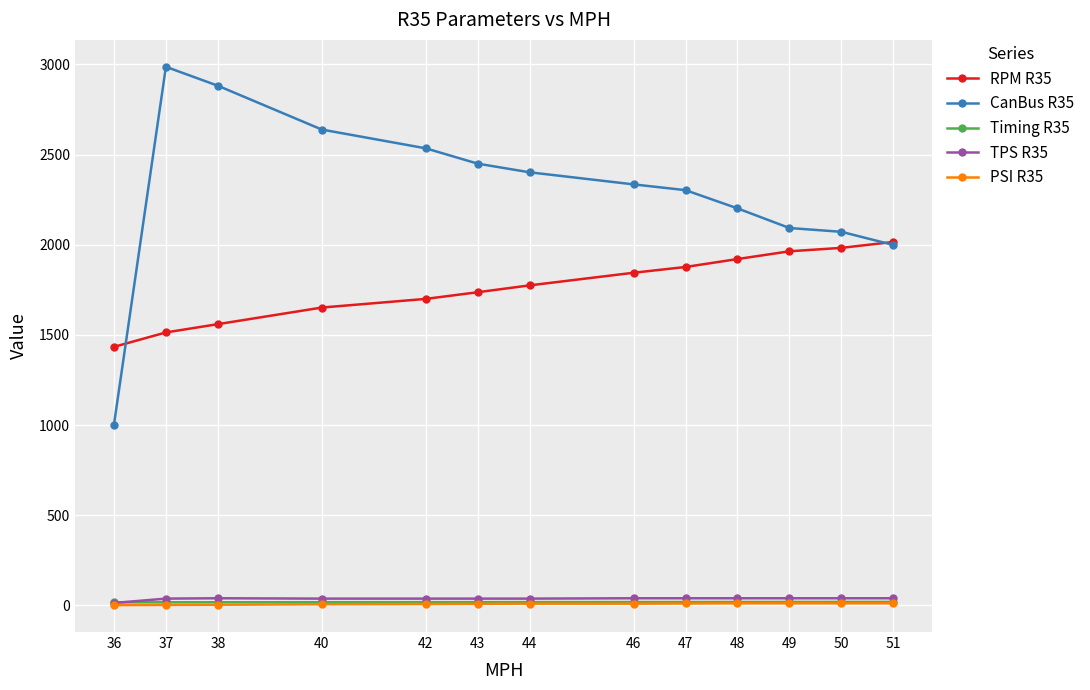

True or false: CanBus R35 and PSI R35 cross at least once.

False